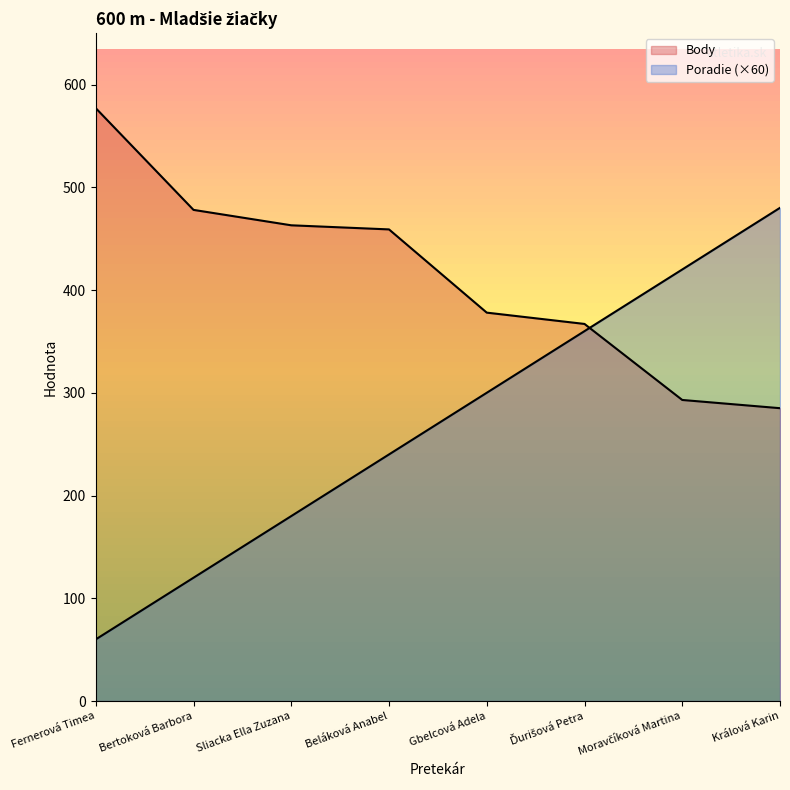

What is the label of the 2nd point from the right?

Moravčíková Martina